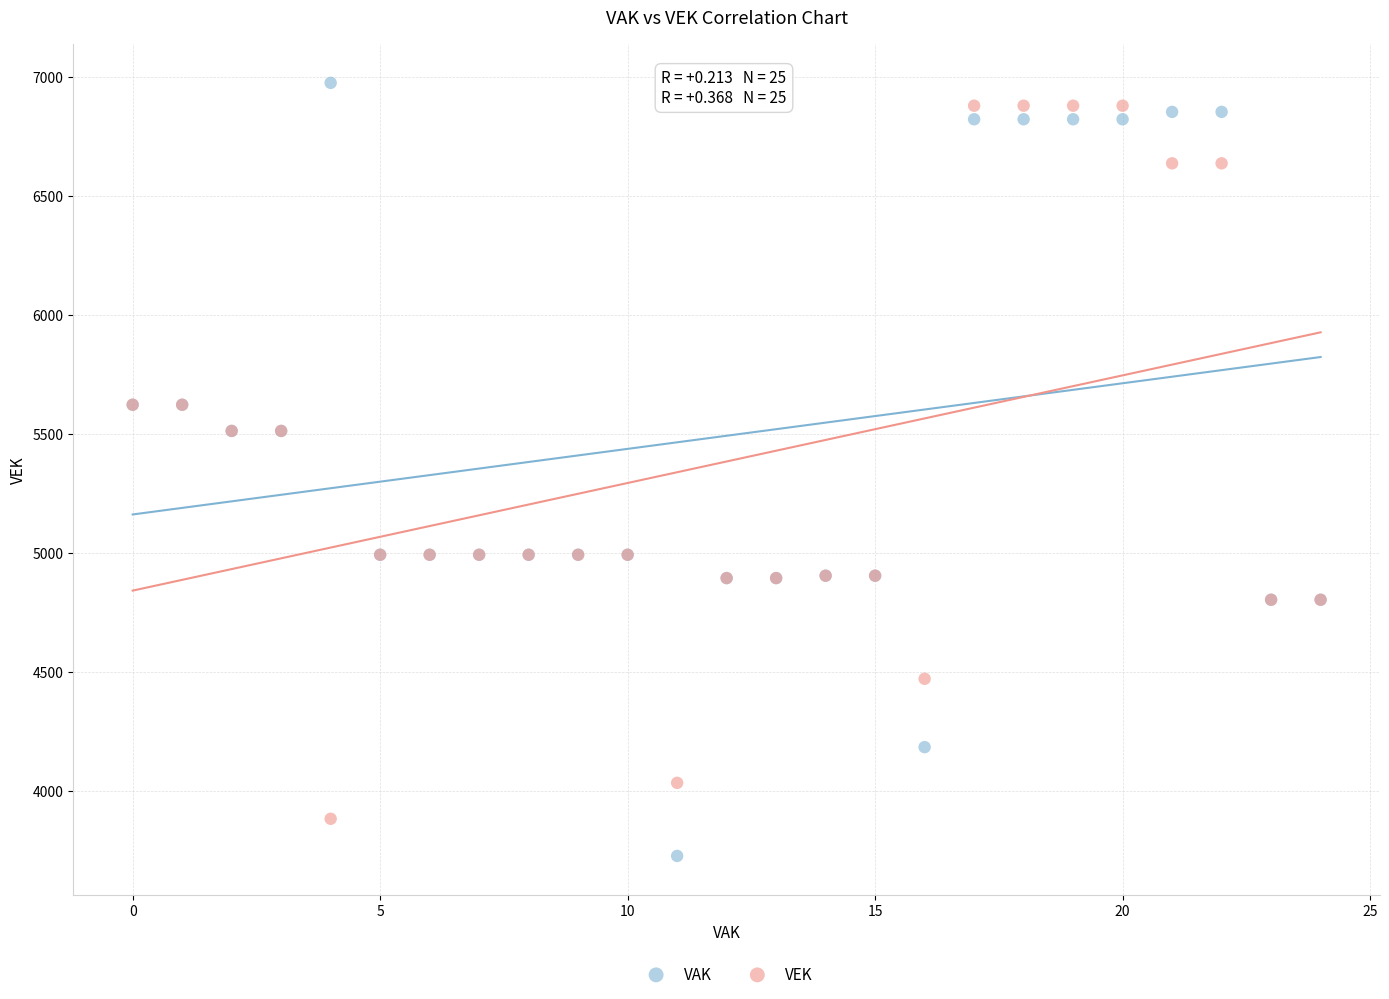

Which series has the widest spread of Y values?

VAK